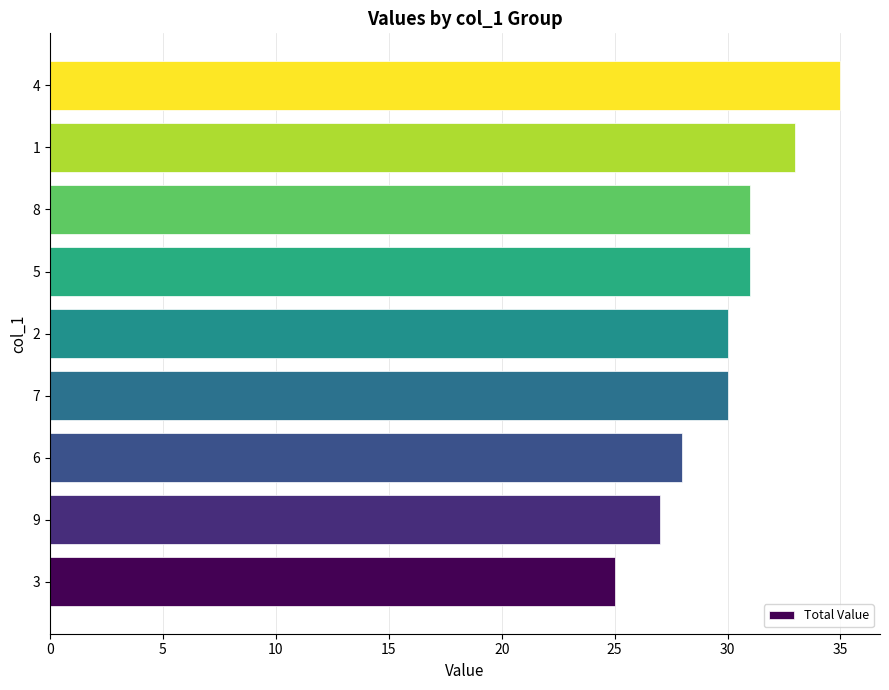

The chart shows a value of 28 at 6. True or false?

True